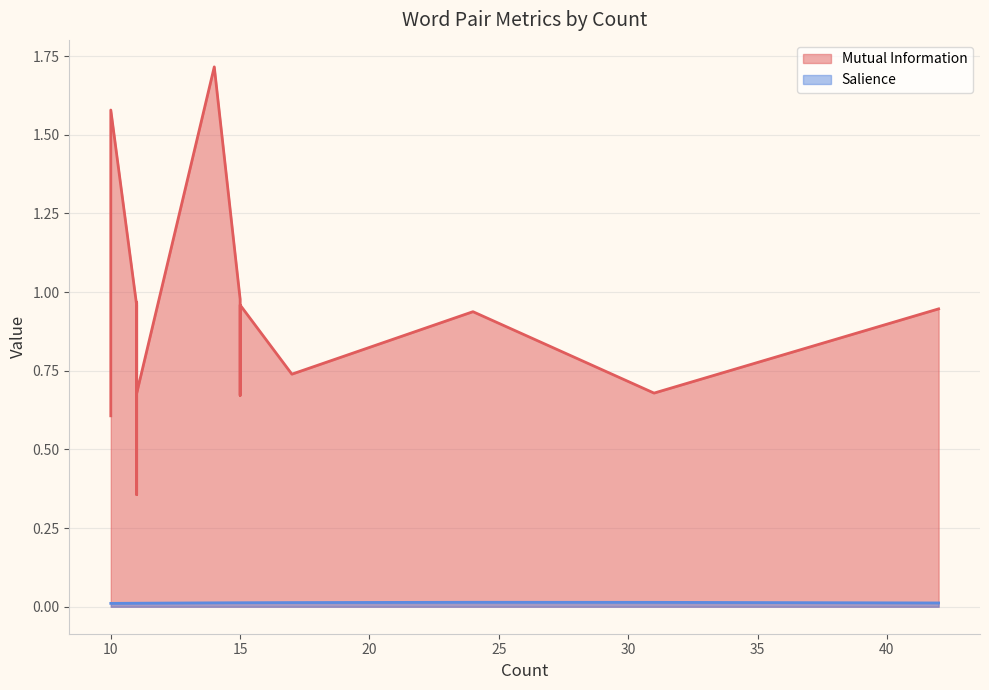

List the series in order of their overall mean, highest first.

Mutual Information, Salience